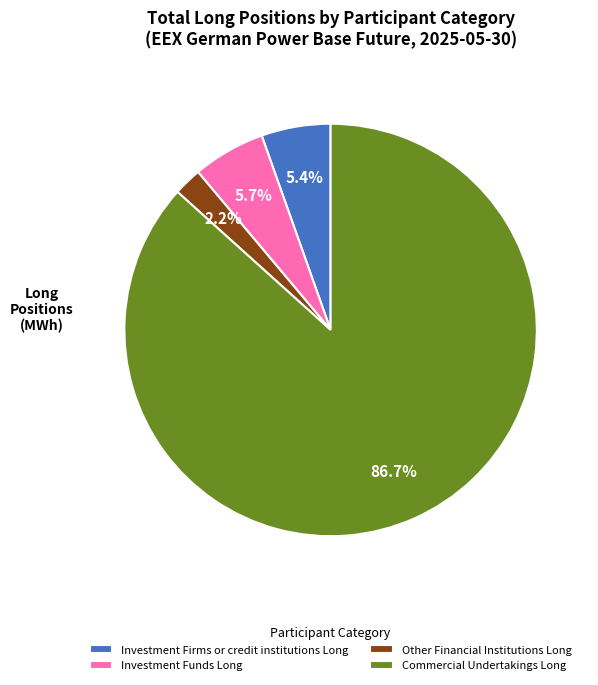

Which slice is the smallest?

Other Financial Institutions Long